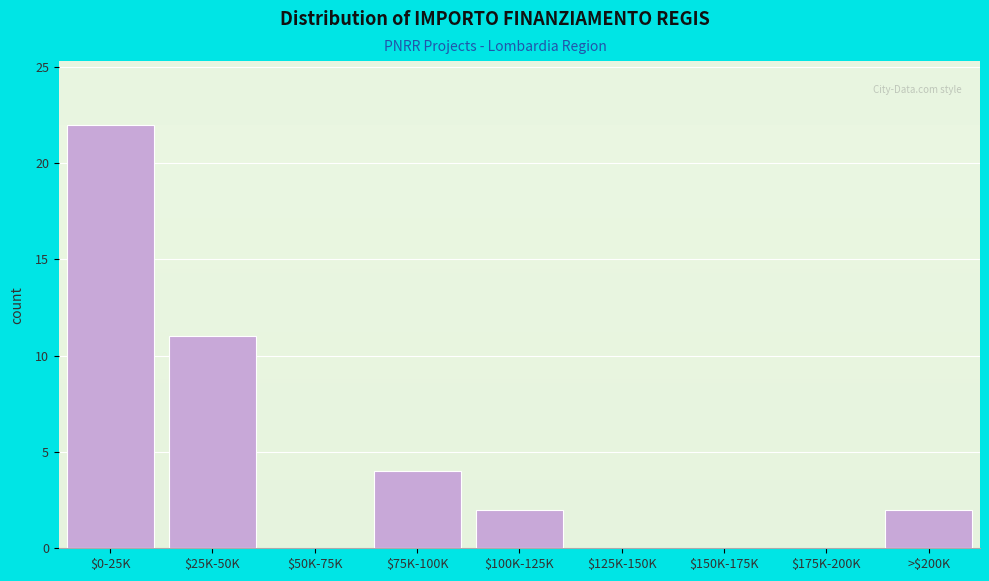

Is it true that the value at $150K-175K is 0?

True